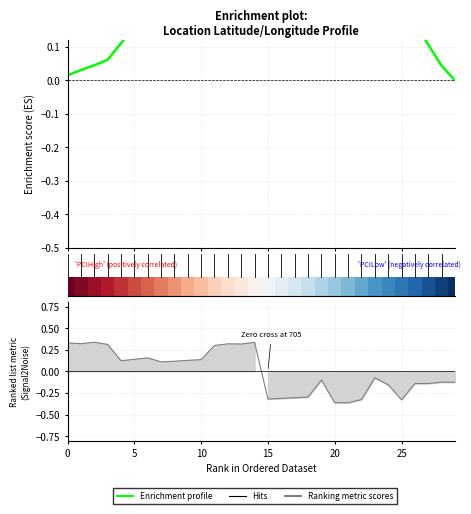

Does the chart display data point markers on the line(s)?

No